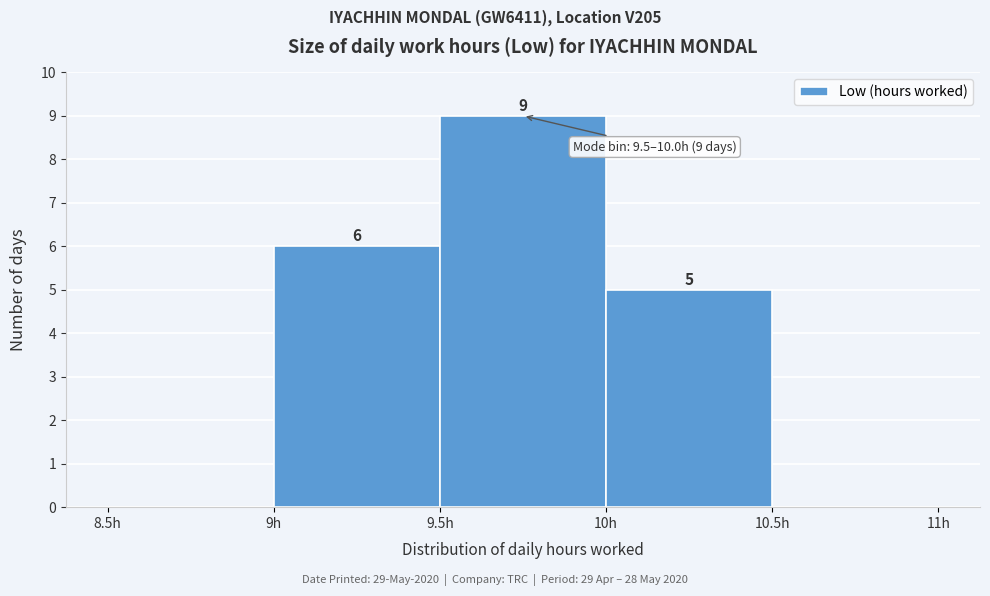

Over which range of the x-axis is the bar tallest?

9.5 to 10.0